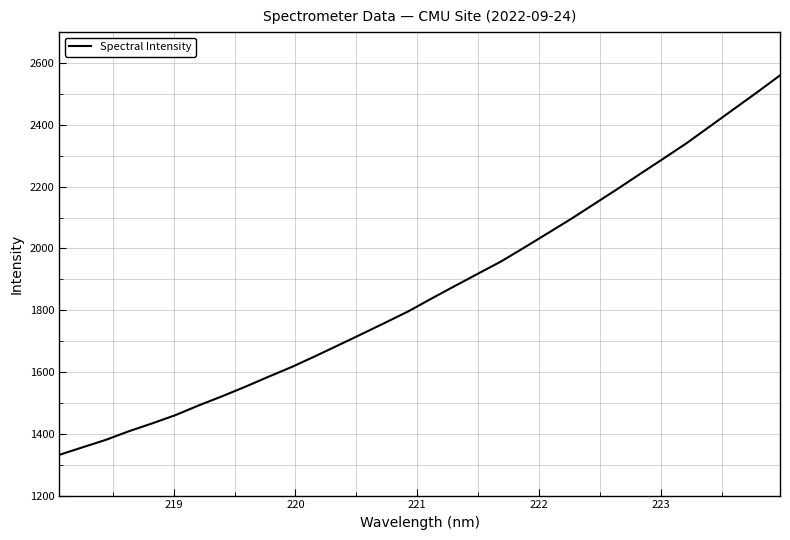

True or false: the data has more than 1 interior local peaks.

False